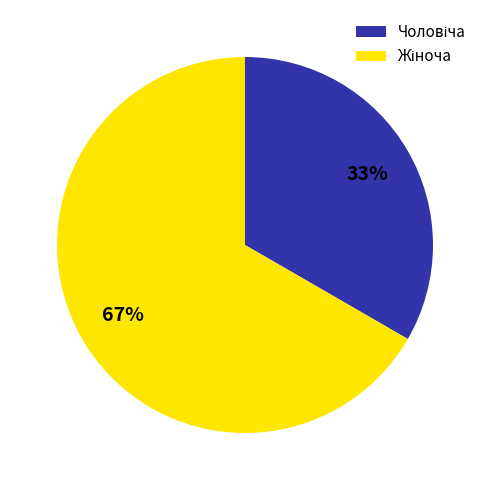

To the nearest percent, what is the average slice percentage?

50%